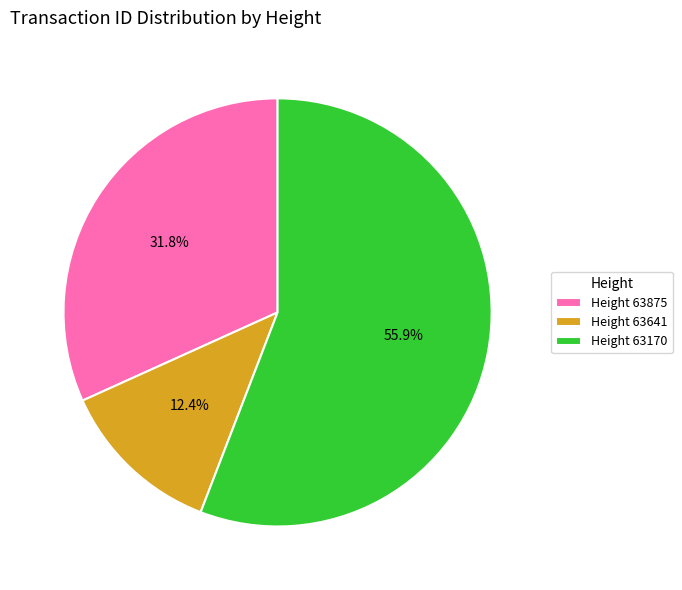

Which slice is the largest?

Height 63170